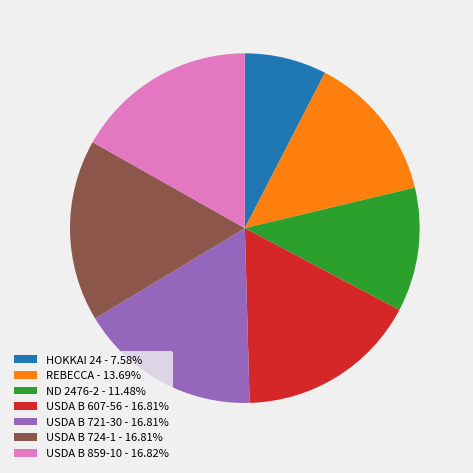

Which category has the smallest portion of the pie?

HOKKAI 24